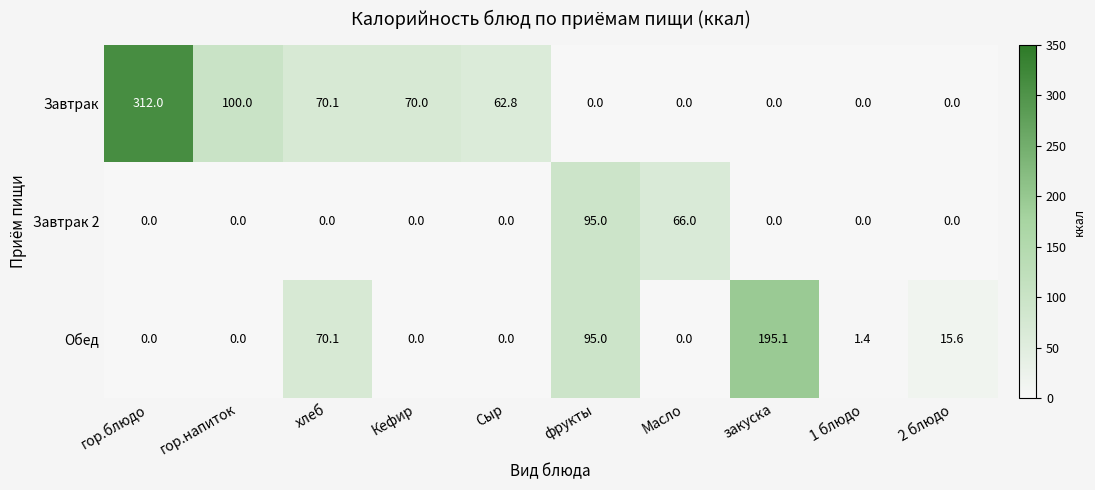

What is the difference between the highest and lowest values at фрукты?

95.0